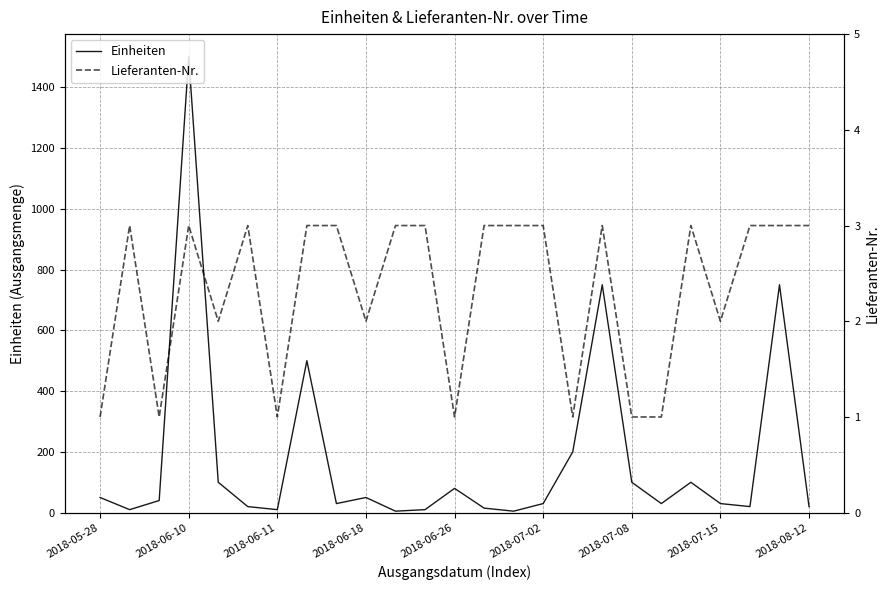

Which category has the highest value in the Einheiten series?

2018-06-10